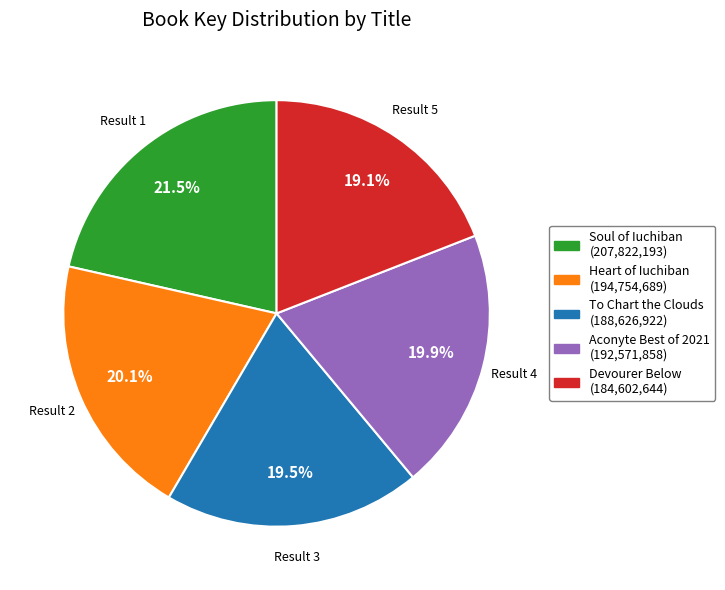

Is the sum of Heart of Iuchiban and Aconyte Best of 2021 greater than half?

No